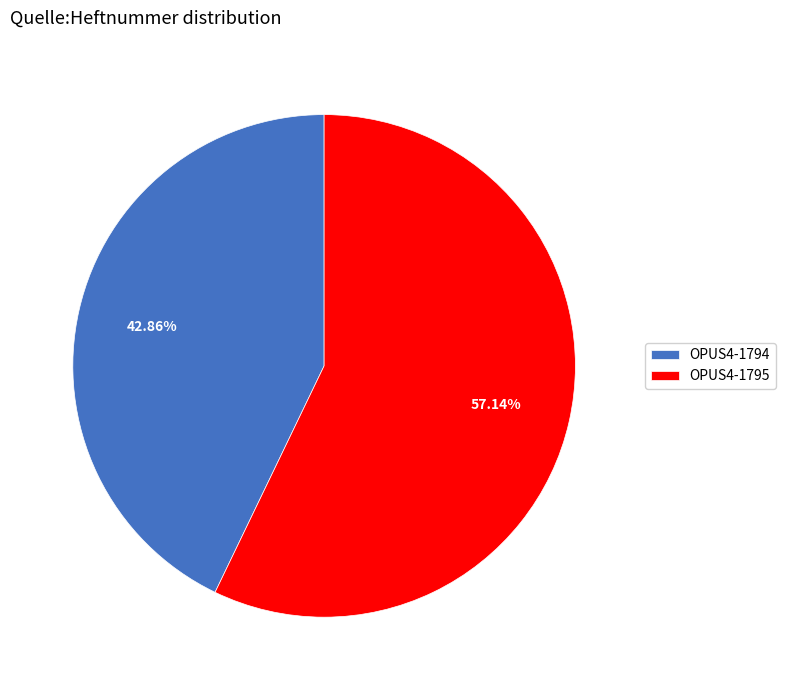

To the nearest percent, what portion does OPUS4-1795 represent?

57%